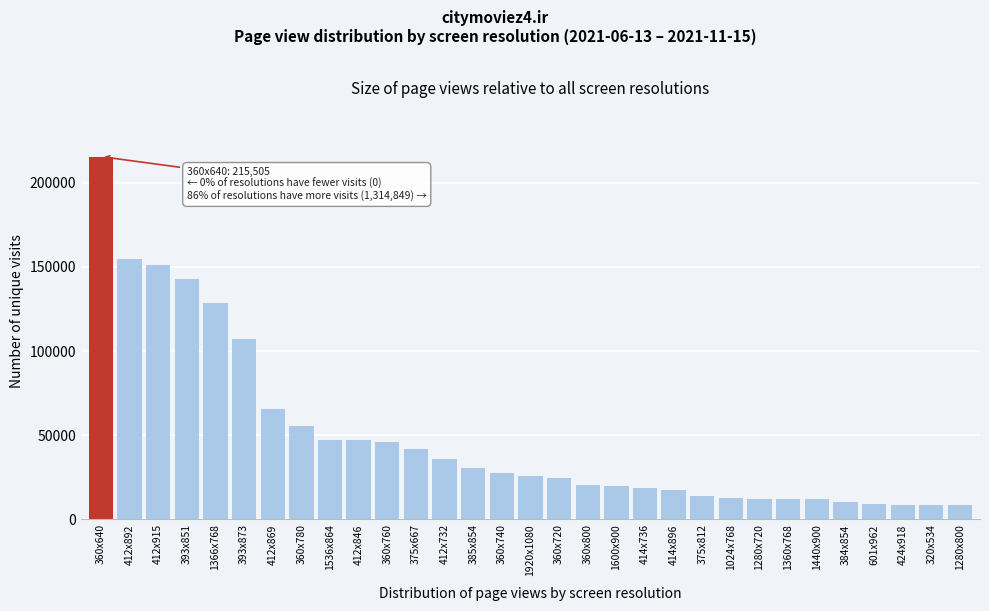

What is the difference between the maximum and minimum values?

207089